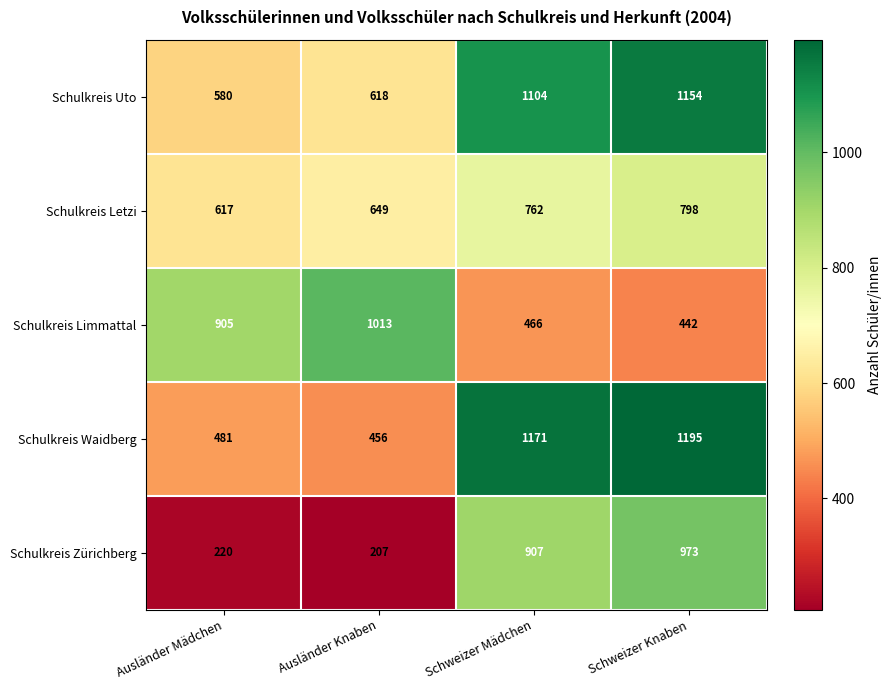

Which series has the widest spread of values?

Schulkreis Zürichberg